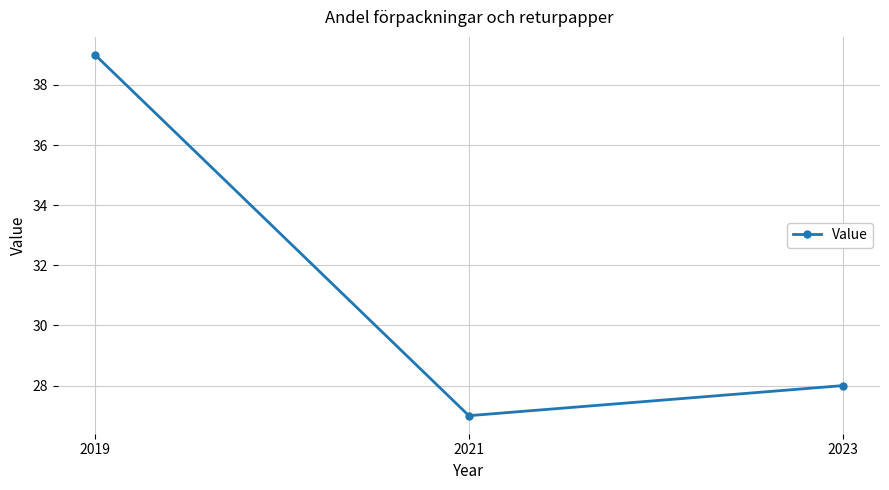

Reading left to right, what are all the values shown in this chart?

2019=39	2021=27	2023=28